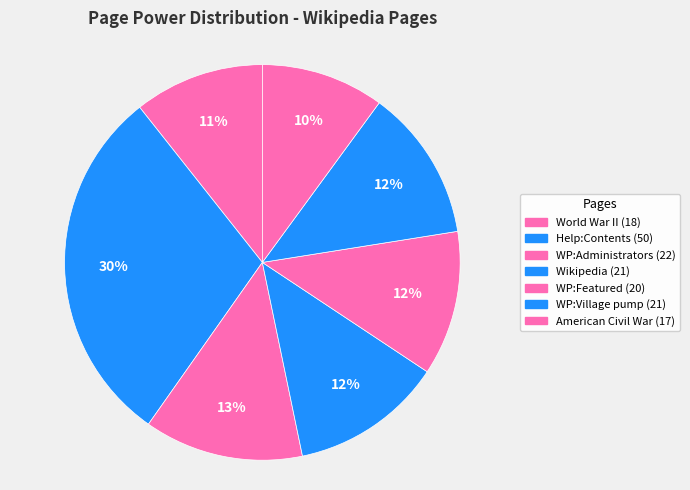

How many slices are in this pie chart?

7